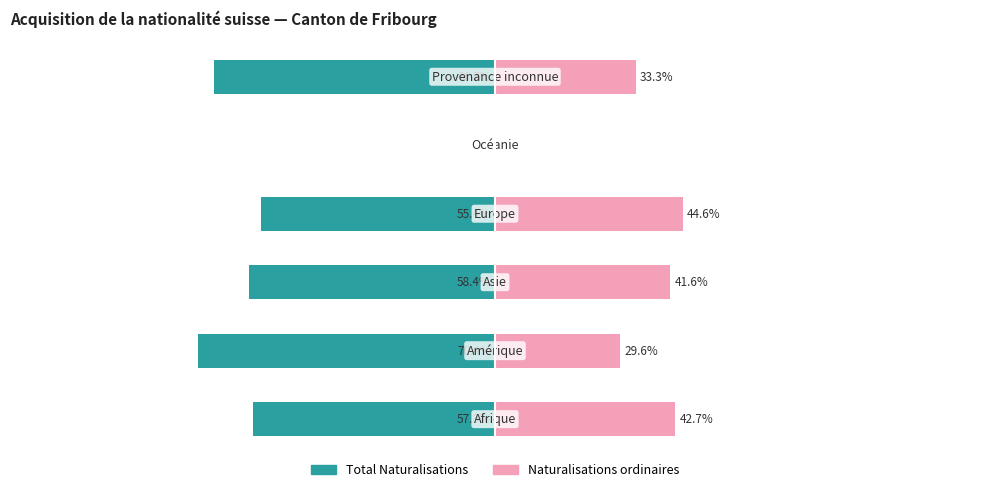

Between −100 and 100, which series saw the biggest shift?

Total Naturalisation (col_2)